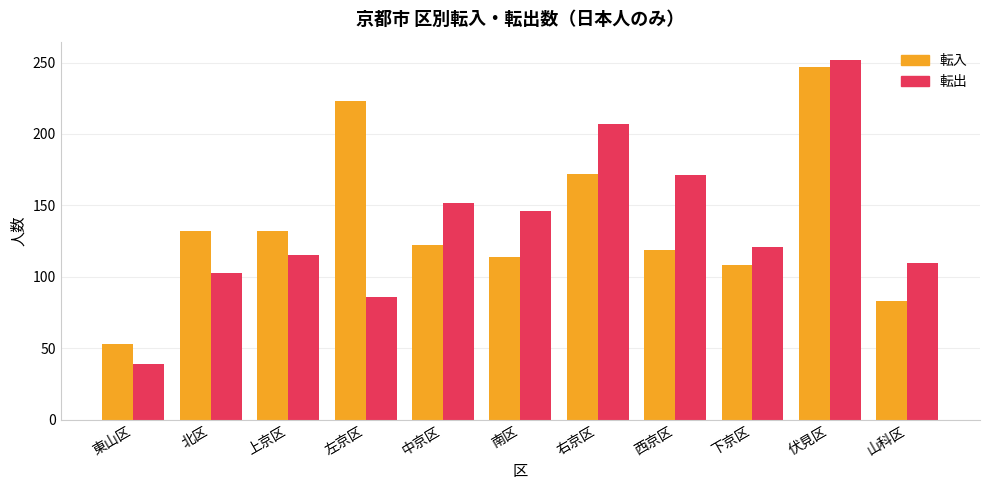

List the series in order of their peak value, highest first.

転出, 転入